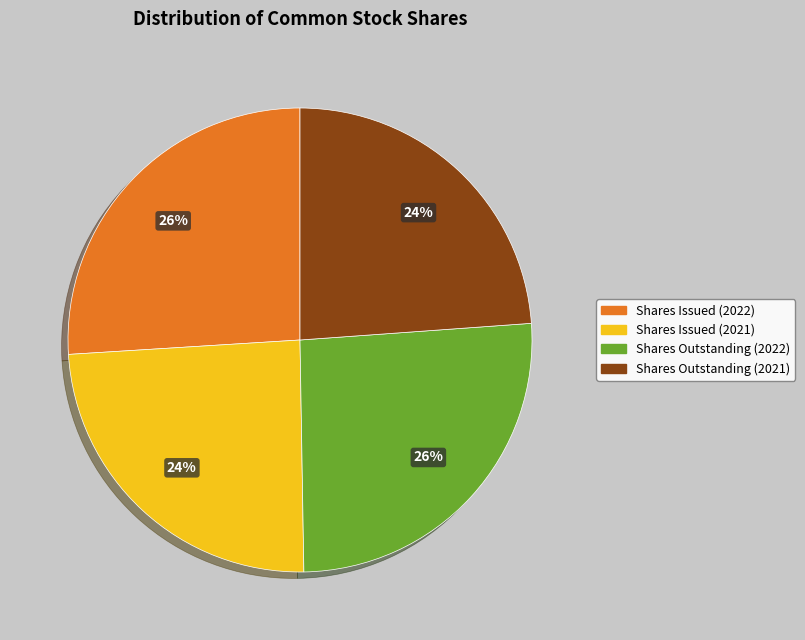

To the nearest percent, what is the average slice percentage?

25%